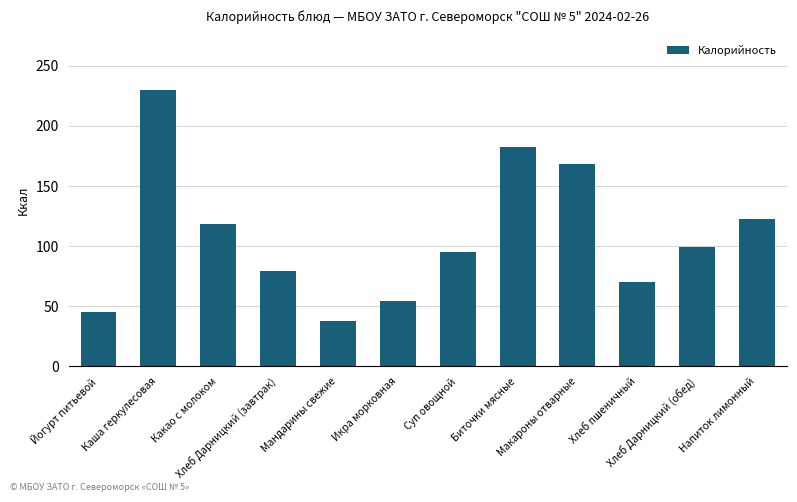

What is the label of the 6th bar from the right?

Суп овощной